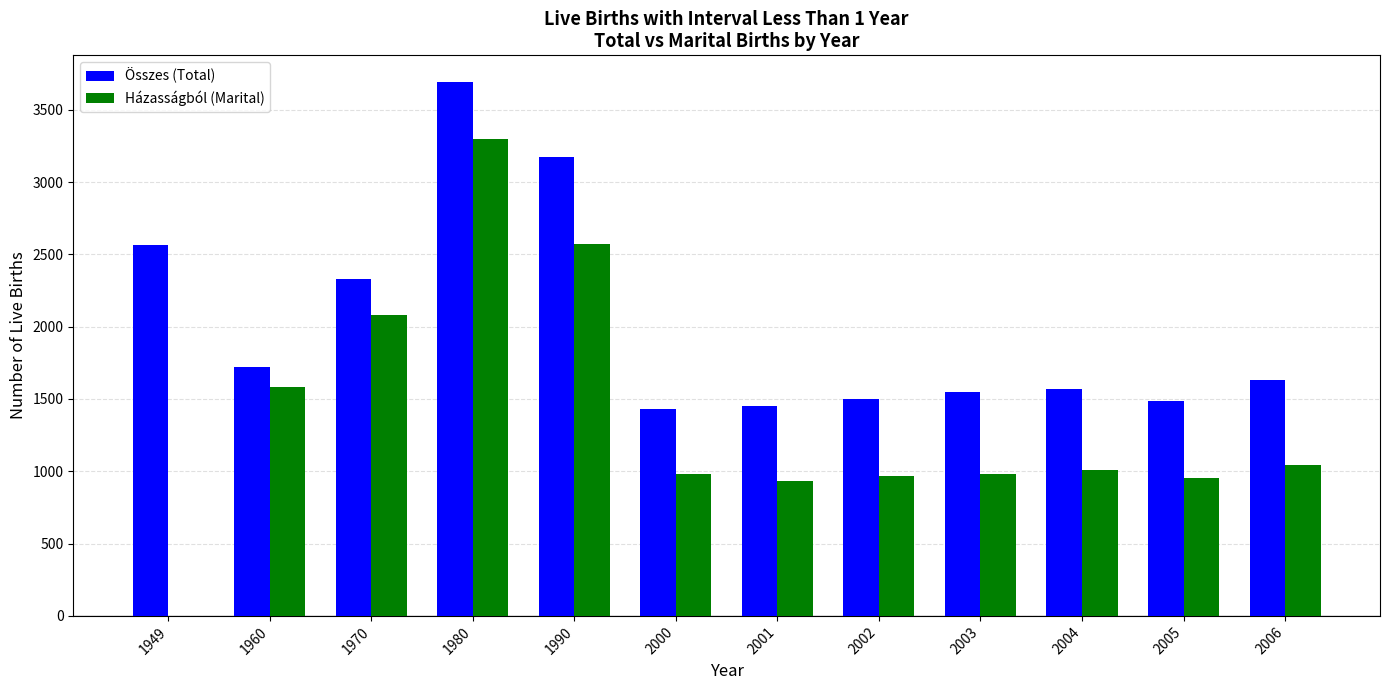

Which series changed the most between 1960 and 2003?

Házasságból (Marital)